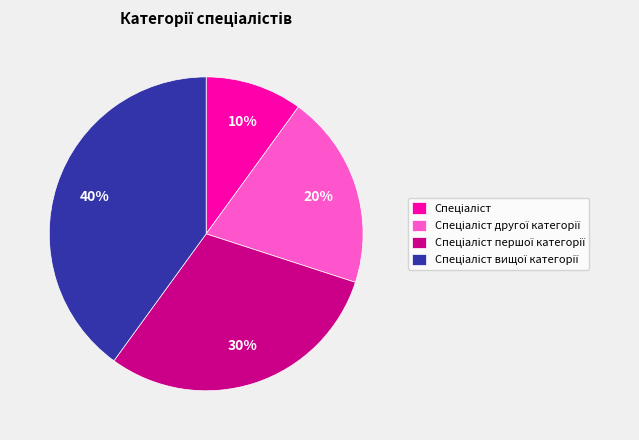

To the nearest percent, what is the average slice percentage?

25%